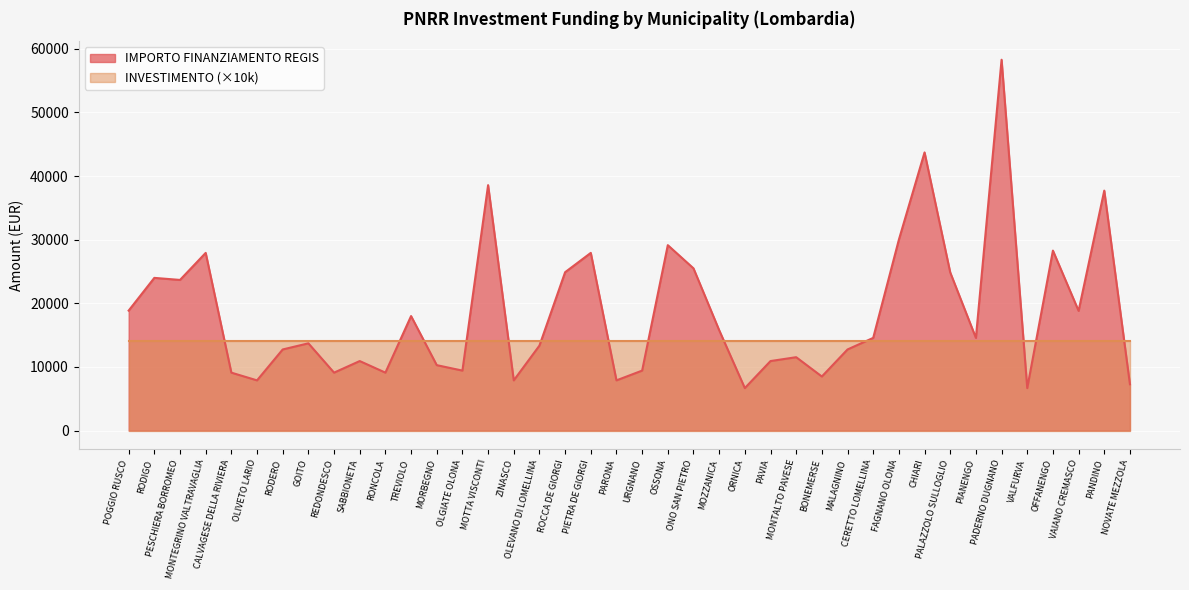

Reading left to right, transcribe all the data shown in this chart.

18854	23996	23673	27922	9105	7891	12747	13712	9105	10926	9105	17997	10284	9427	38565	7891	13354	24887	27922	7891	9427	29136	25494	15782	6677	10926	11533	8498	12747	14568	29995	43707	24853	14568	58272	6677	28281	18817	37708	7284